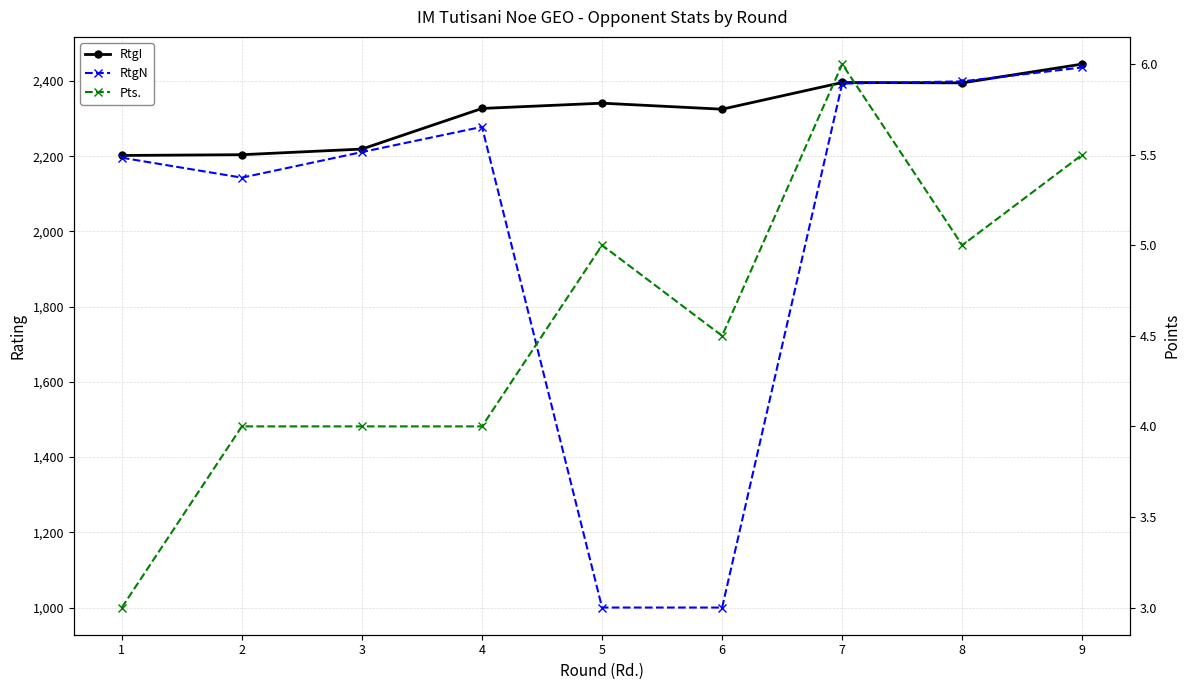

Which series ends up on top after the final intersection of RtgI and RtgN?

RtgI